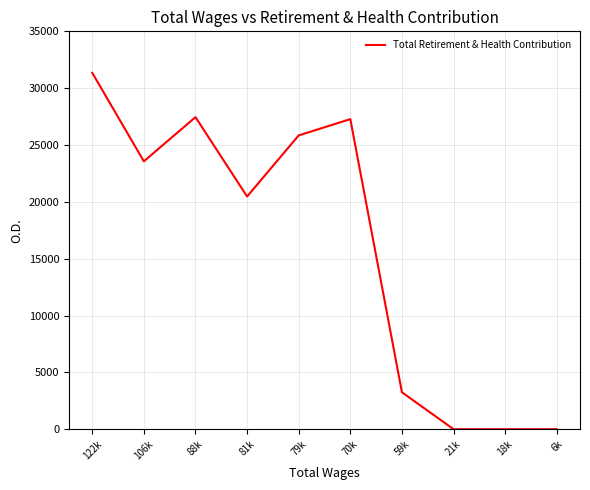

Is this an area chart (filled region under the line)?

No